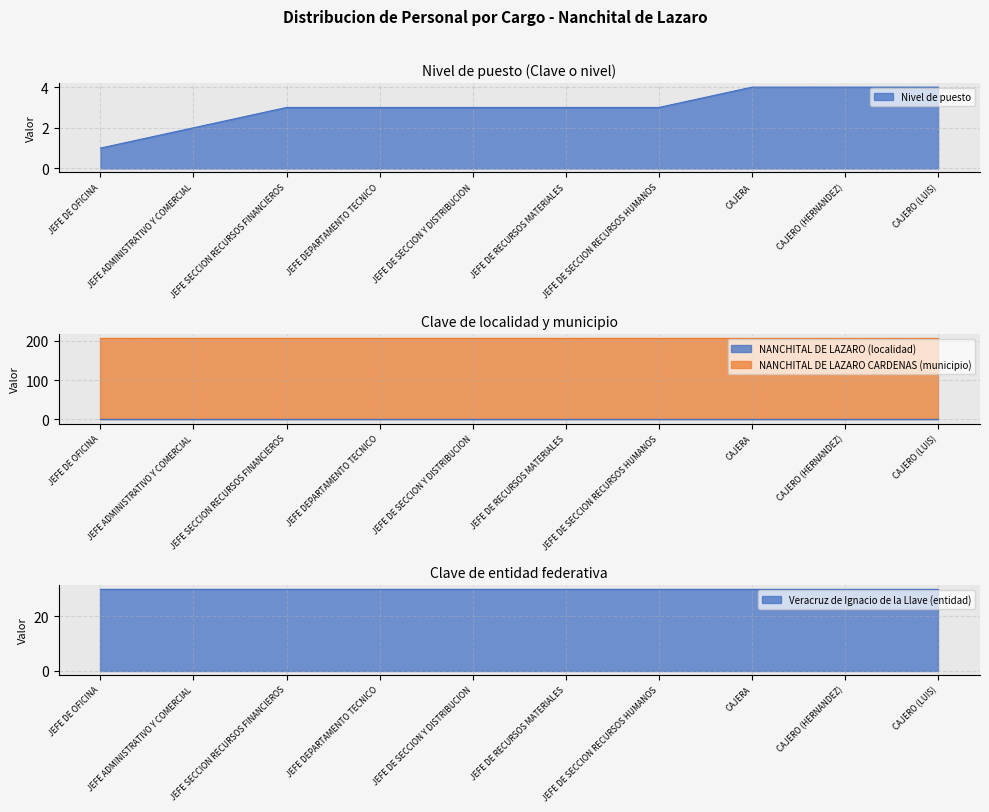

True or false: NANCHITAL DE LAZARO CARDENAS (municipio) and NANCHITAL DE LAZARO (localidad) intersect in this chart.

False